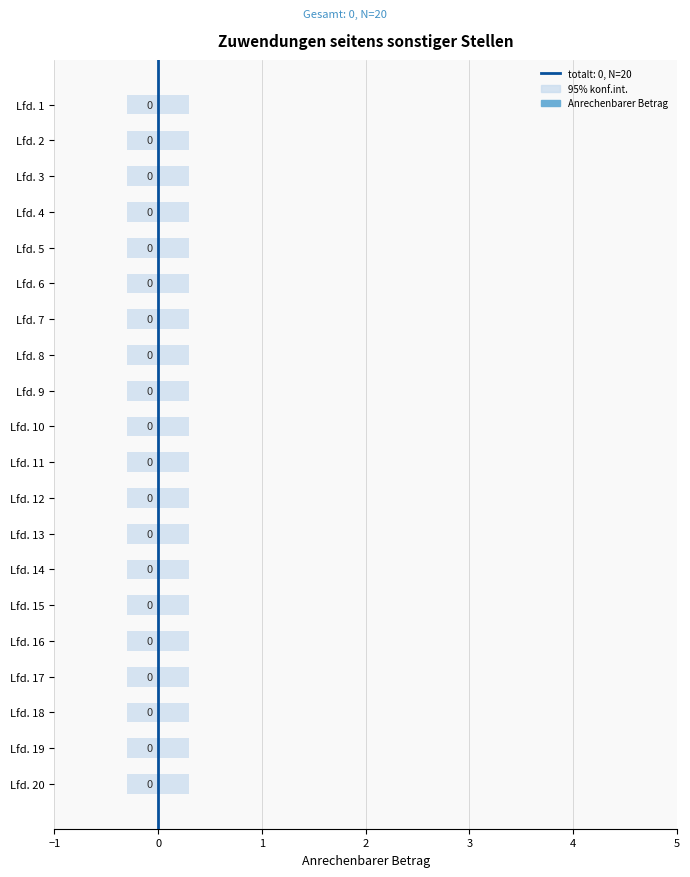

Rank the series by their average value, from lowest to highest.

Anrechenbarer Betrag, 95% konf.int.